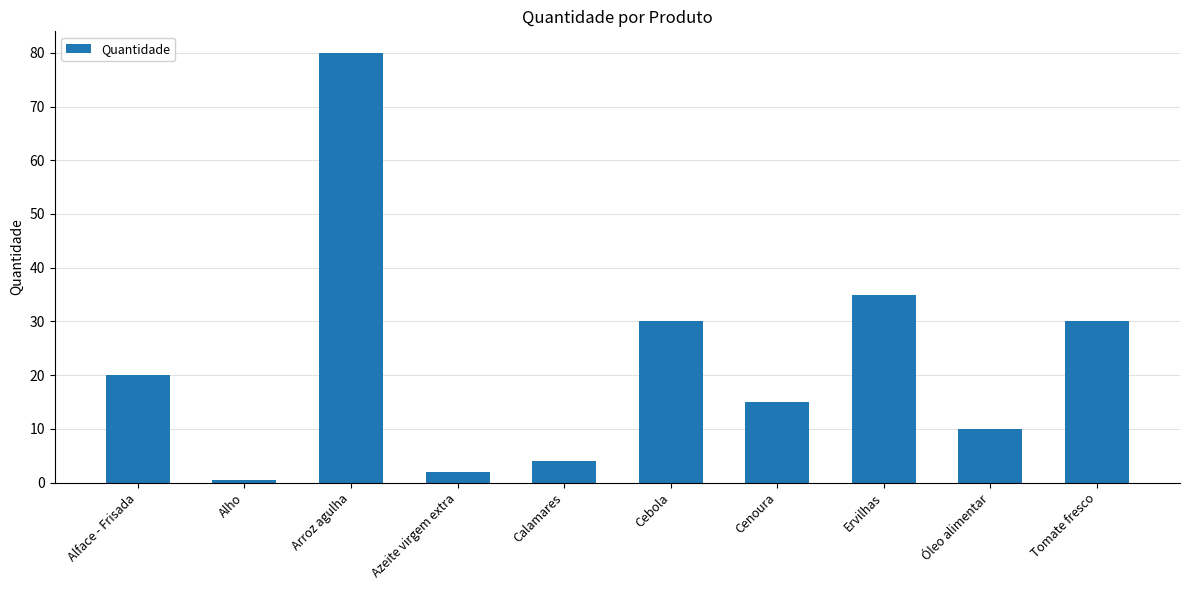

Count the number of categories in the chart.

10